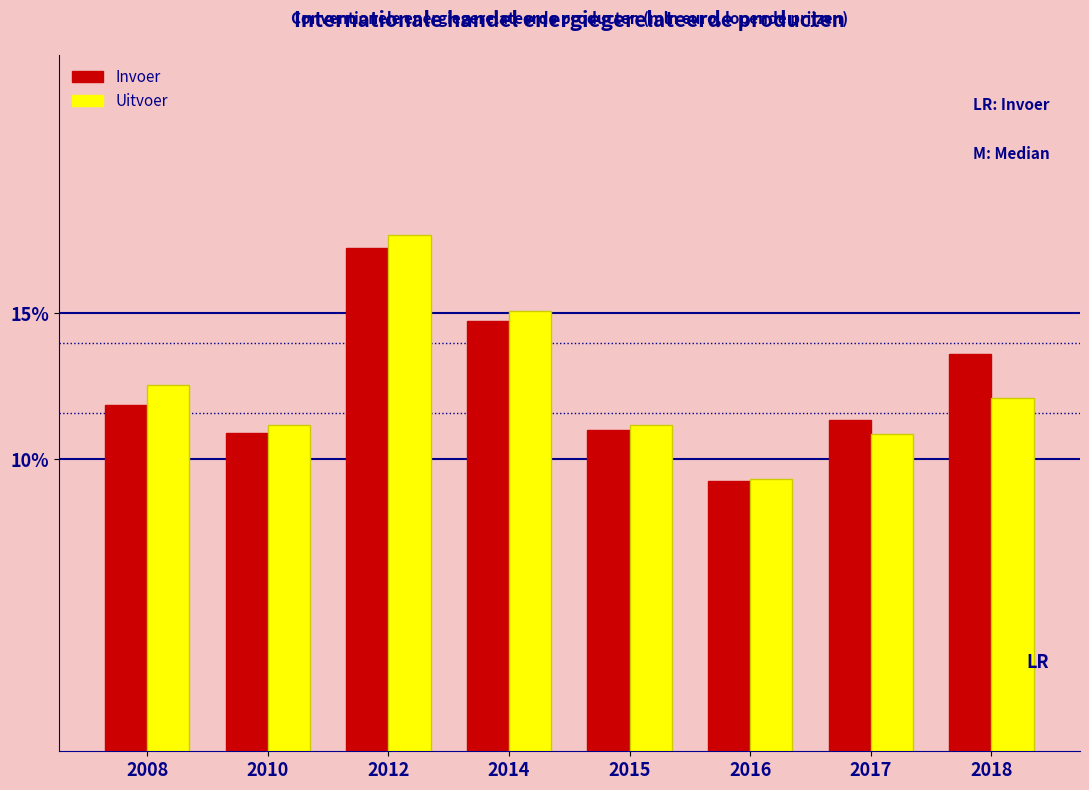

Reading left to right, extract all data points from this chart.

Invoer: 11.9	10.9	17.3	14.8	11.0	9.3	11.4	13.6
Uitvoer: 12.6	11.2	17.7	15.1	11.2	9.3	10.9	12.1